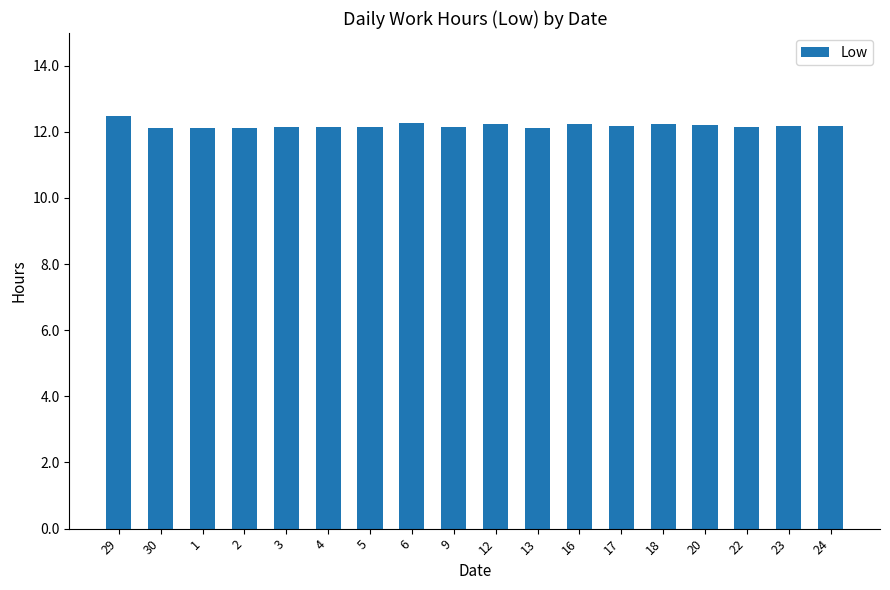

What position from the right is 30?

17